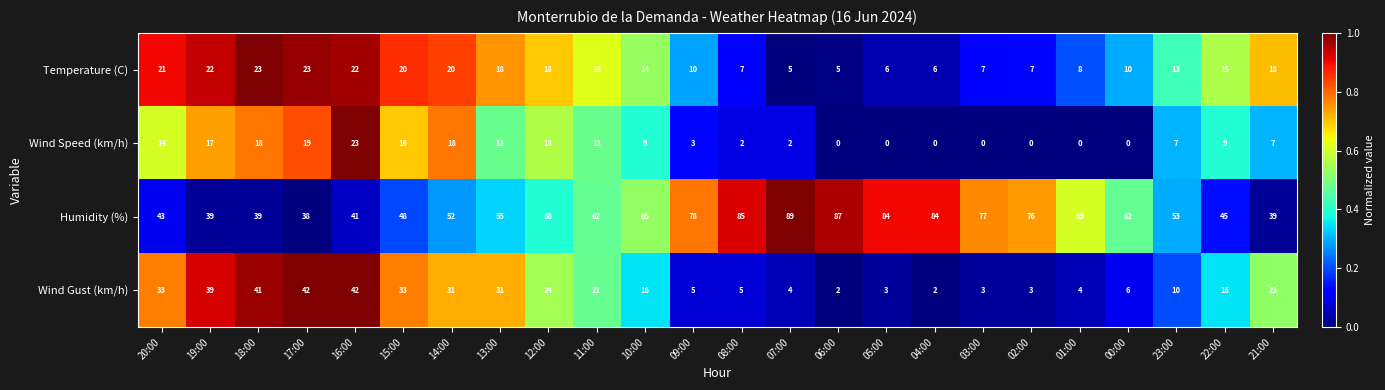

What is the sum of all Humidity (%) values?

1468